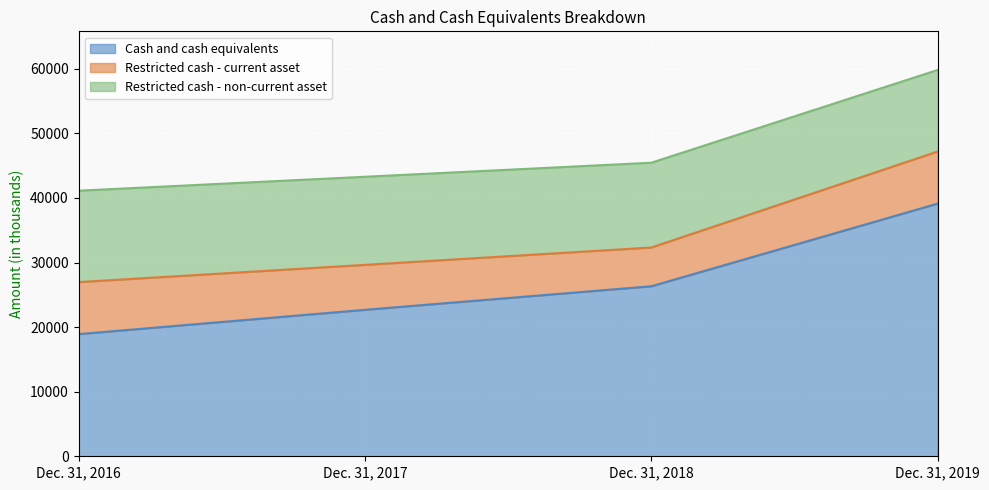

How many data points in Cash and cash equivalents are above 26326?

1